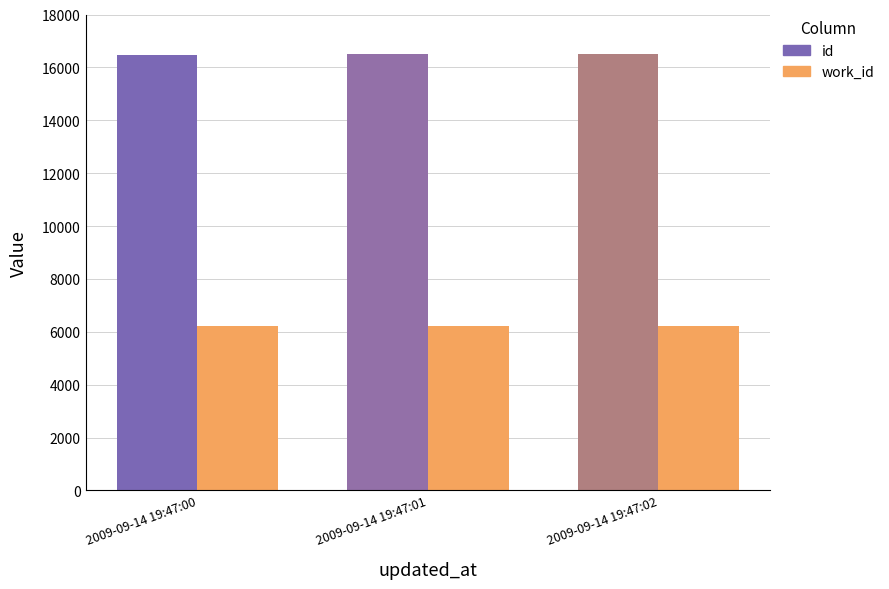

What is the value of the work_id bar at the 2nd from the left?

6220